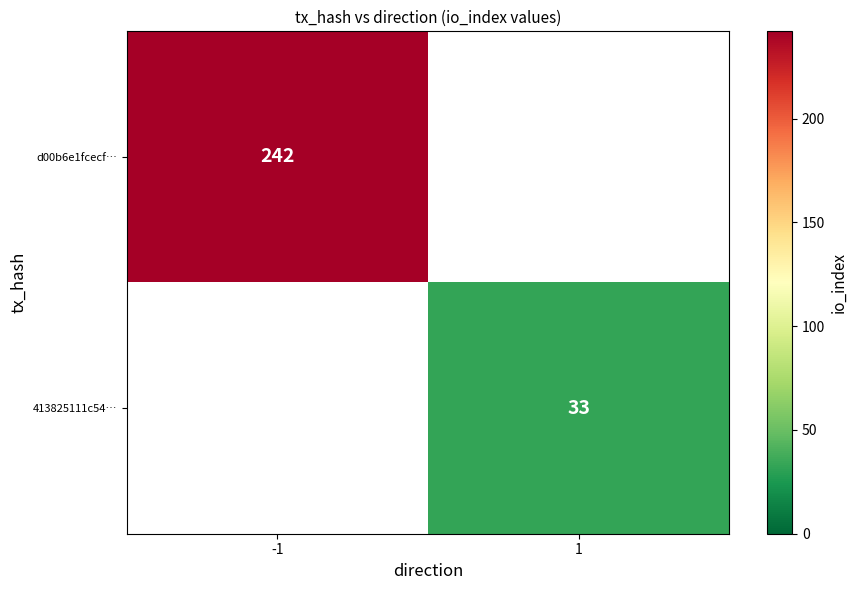

The 413825111c54… series shows 33 at 1. True or false?

True